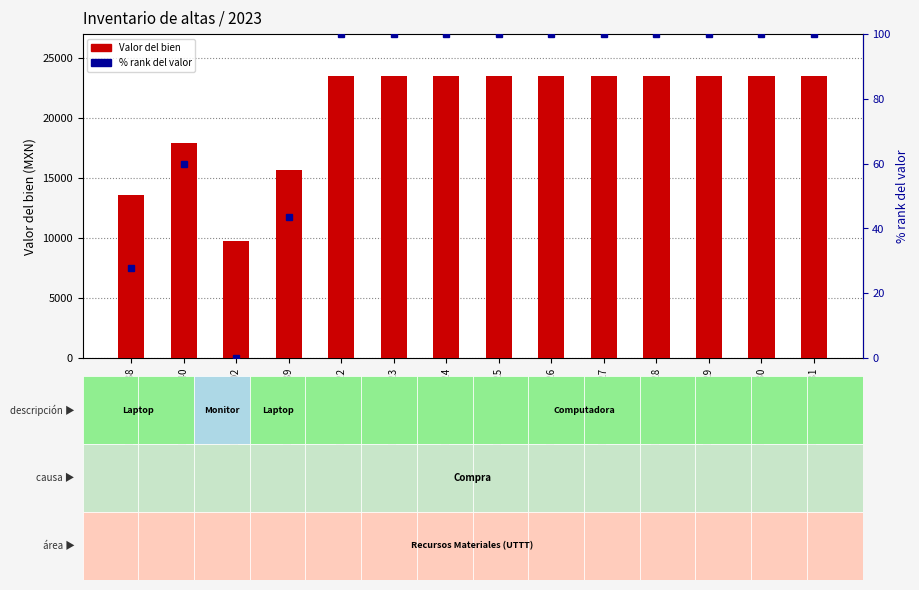

What is the label of the 13th bar from the right?

515001-0004-0340